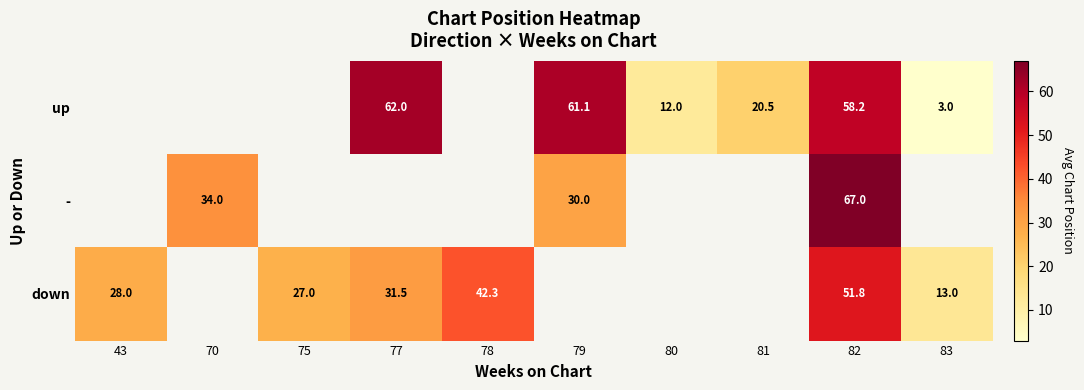

What is the total value across all series at 82?

177.0